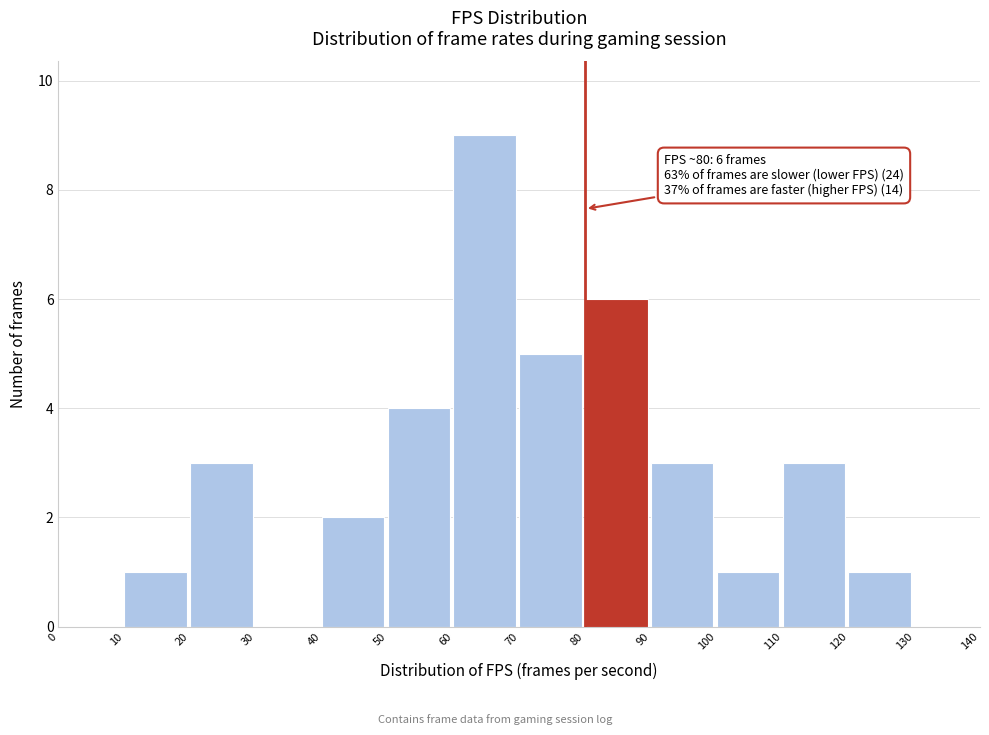

Which range on the x-axis has the tallest bar?

60 to 70